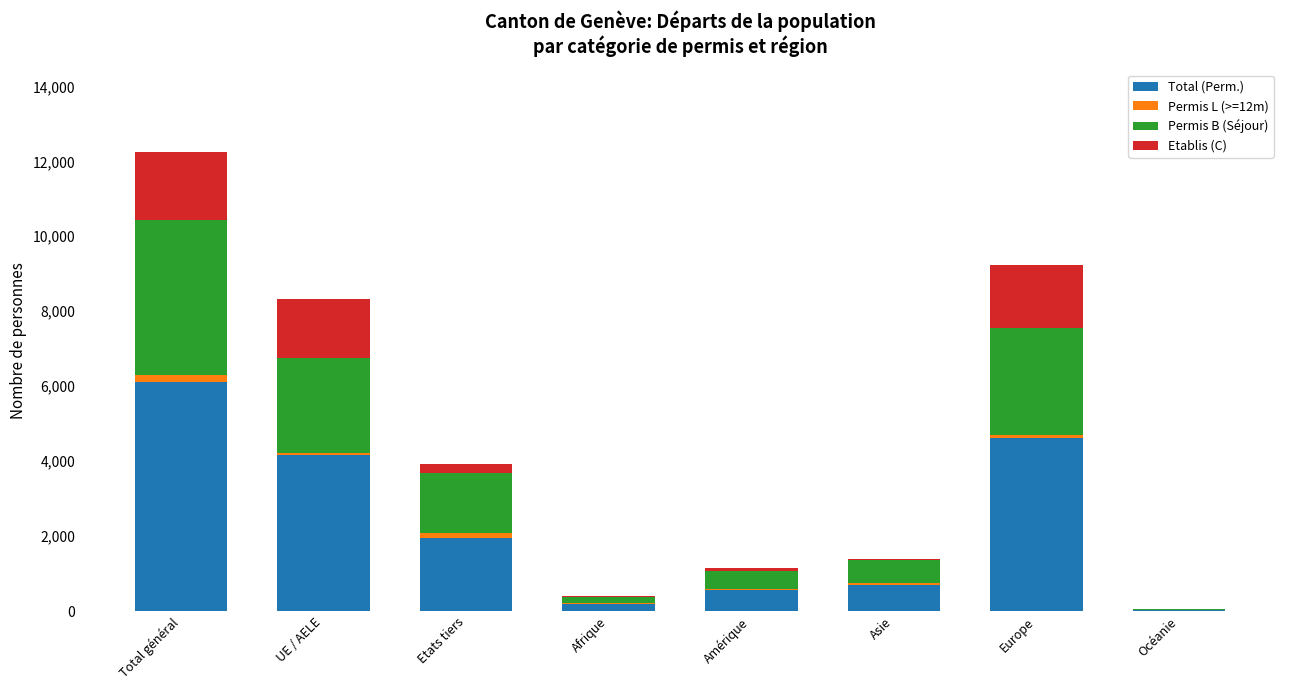

The value of Total (Perm.) at Total général is 10200. True or false?

False